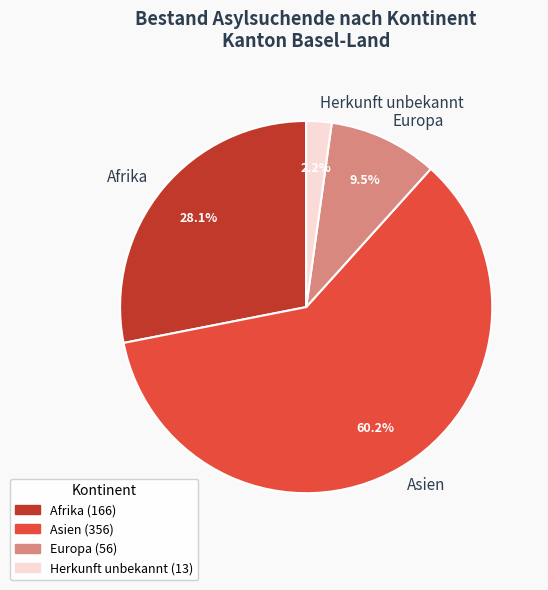

The Afrika slice represents 28% of the pie. True or false?

True